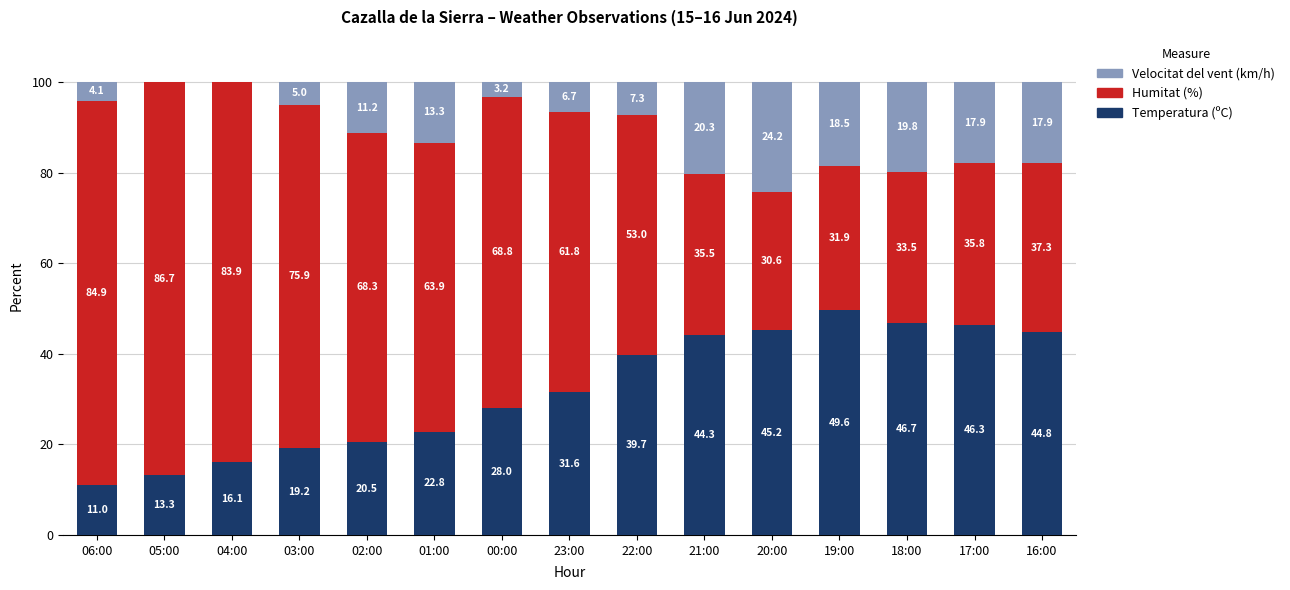

Is it true that Temperatura (ºC) equals 28.8 at 03:00?

False